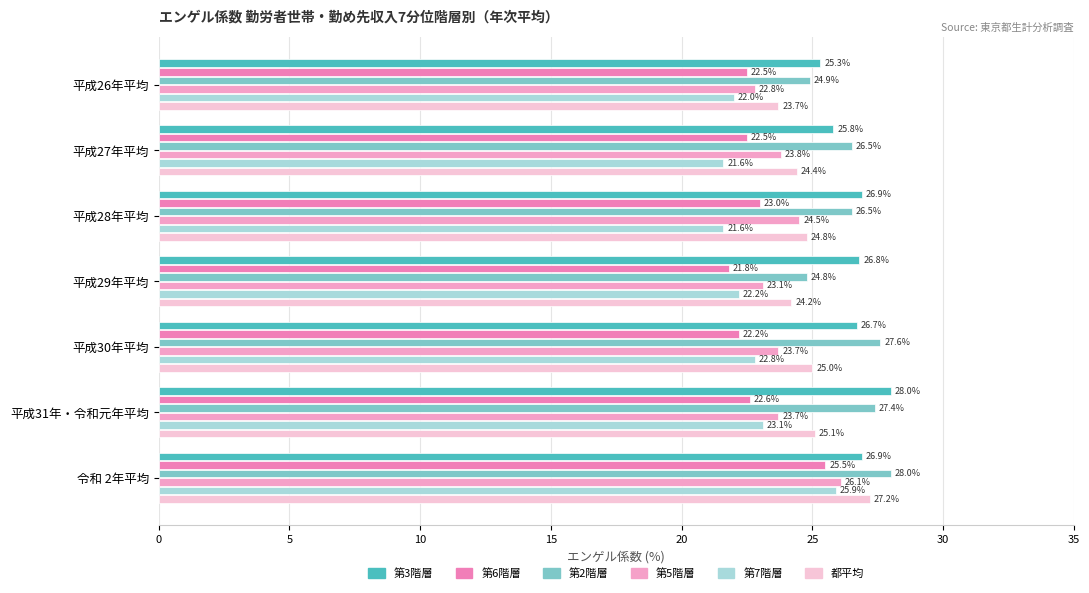

What is the difference between the maximum and minimum values in the 第6階層 series?

3.7